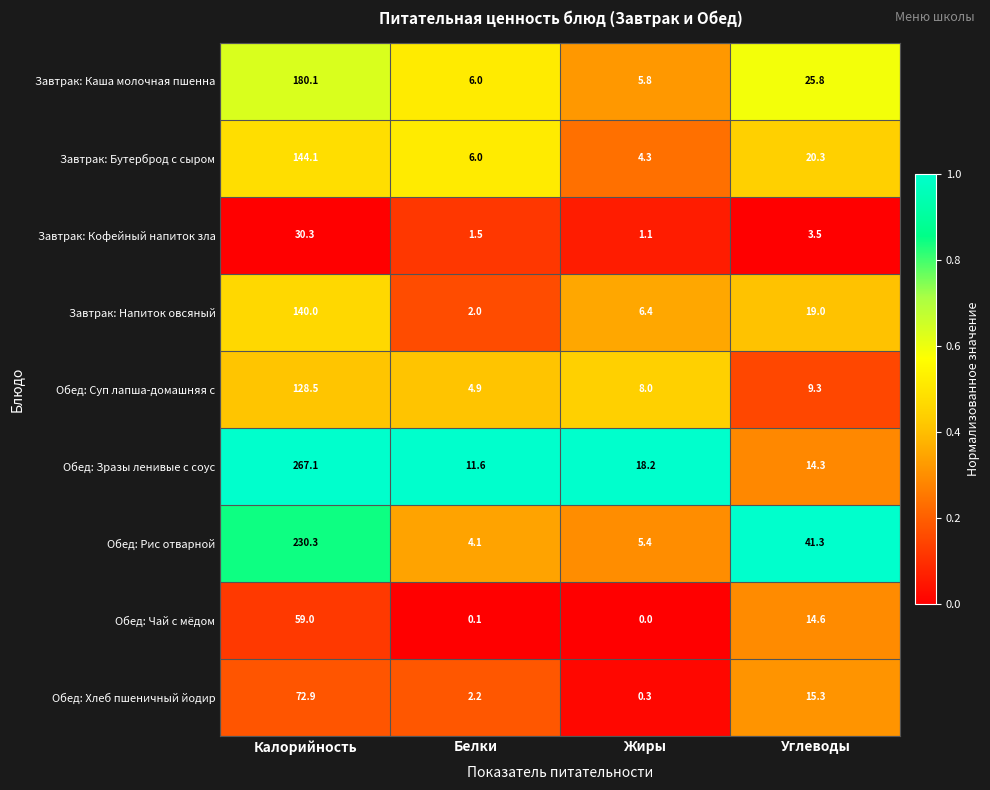

The value of Завтрак: Напиток овсяный at Белки is 3.0. True or false?

False